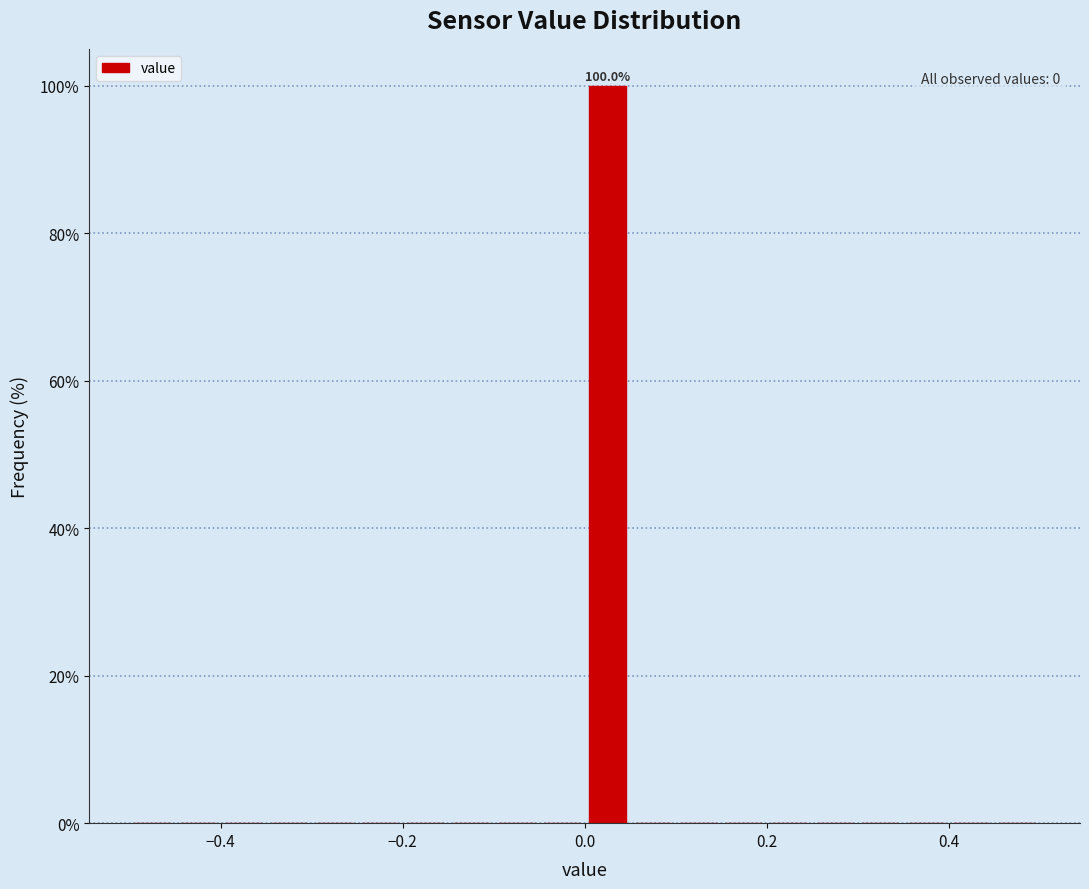

Around what value on the x-axis is the tallest bar? Give the approximate position of its centre, as read against the axis.

0.02